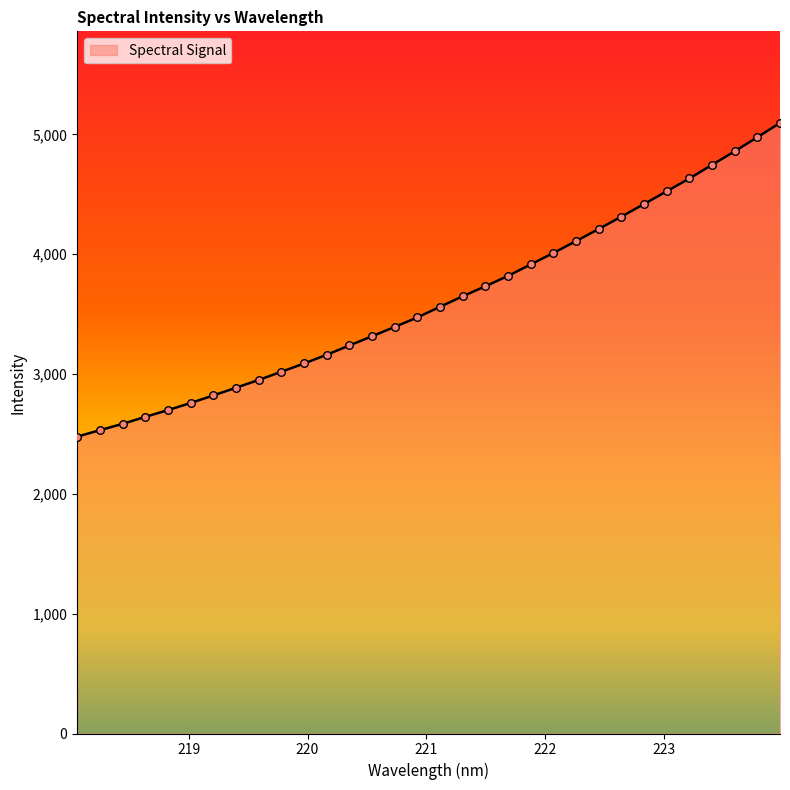

What is the difference between the maximum and minimum values?

2618.4